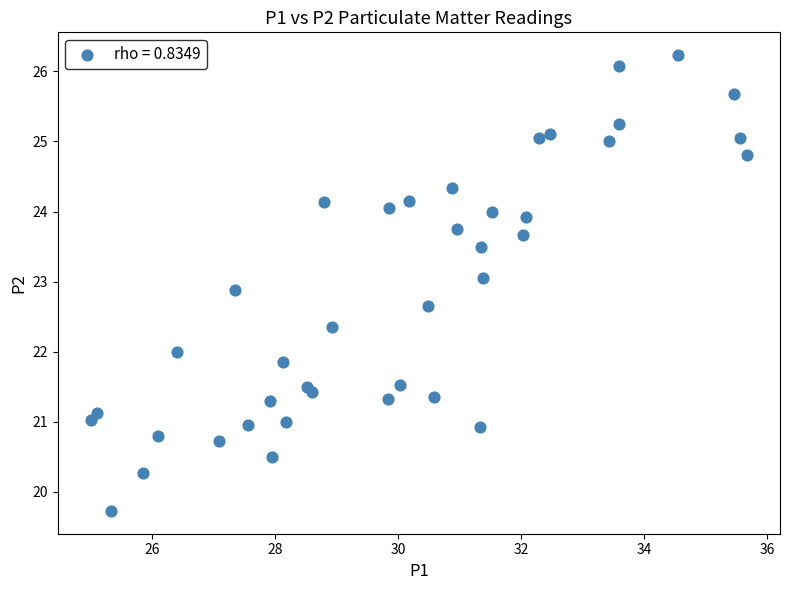

What is the range of Y values (max minus min)?

6.5